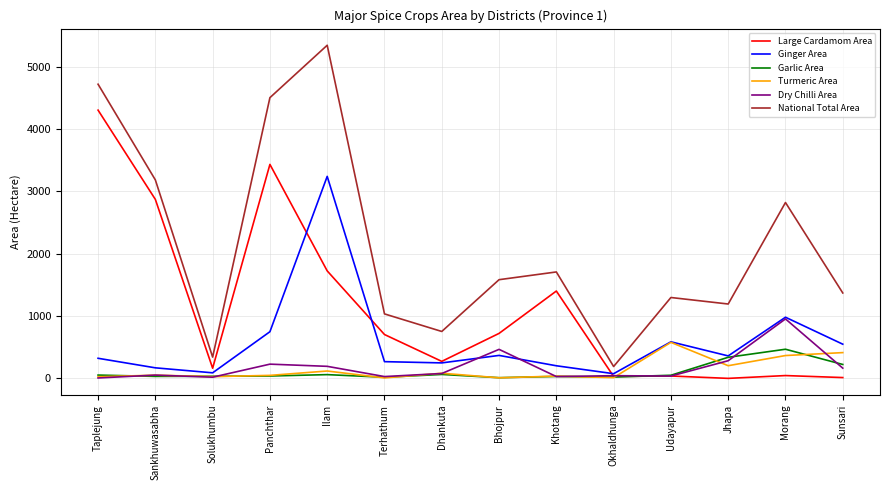

What is the highest value of the Garlic Area series?

469.0